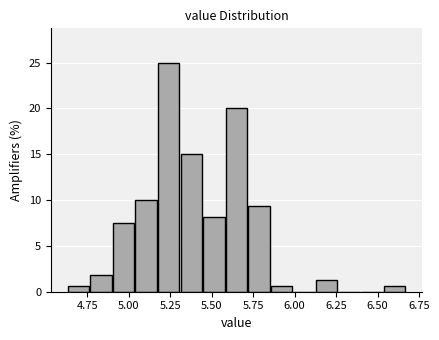

Around what value on the x-axis is the tallest bar? Give the approximate position of its centre, as read against the axis.

5.25